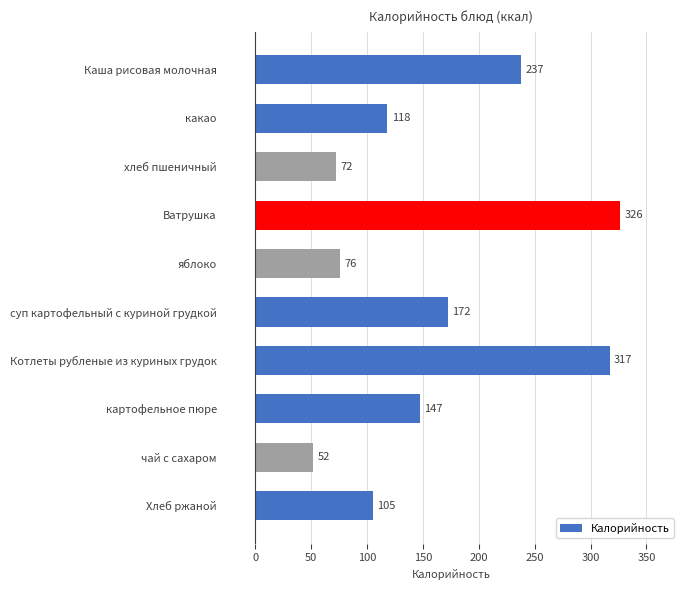

How many data points does each series have?

10